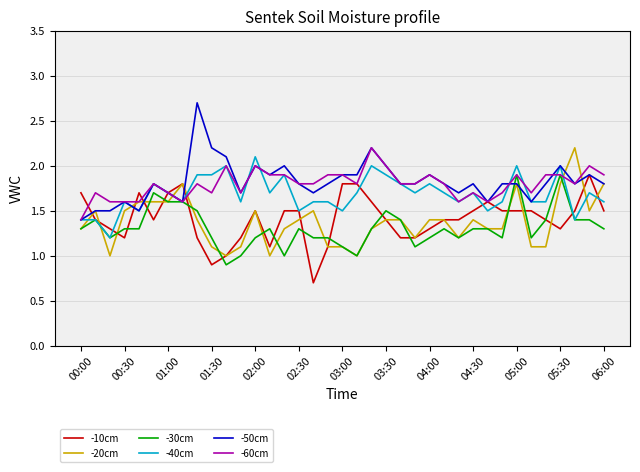

What is the difference between the second highest and minimum values in the -20cm series?

0.8